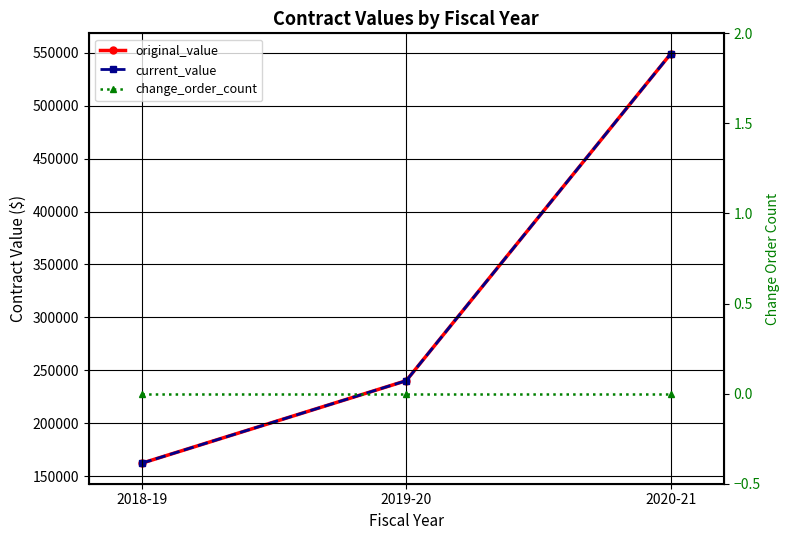

Which category has the highest value in the change_order_count series?

2018-19